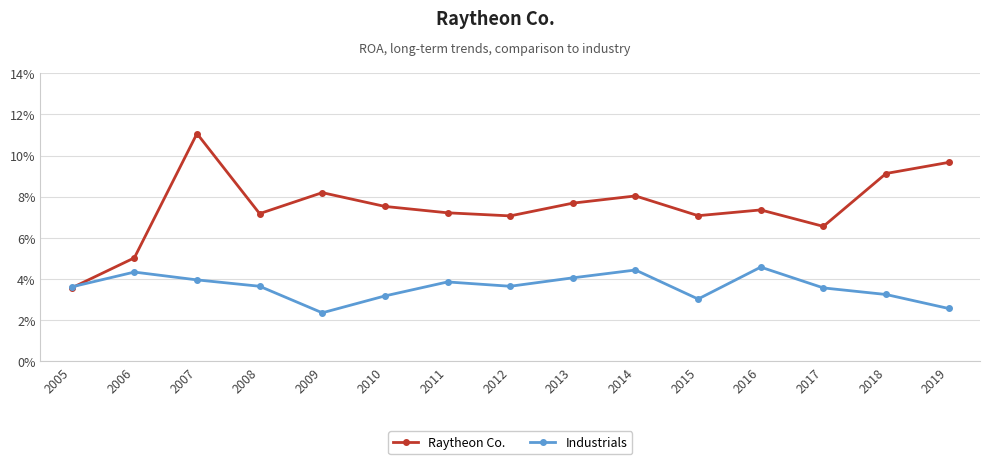

True or false: Industrials has more than 1 points higher than both neighbors.

True